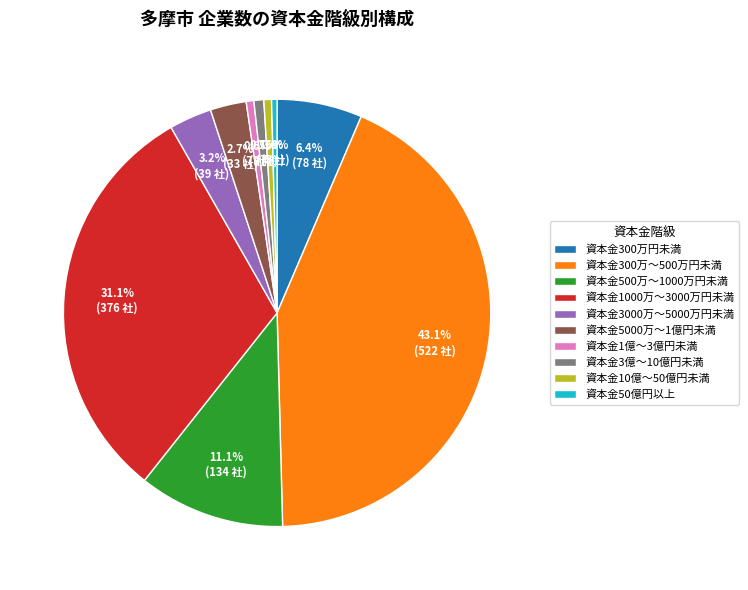

What is the largest slice in the pie chart?

資本金300万～500万円未満